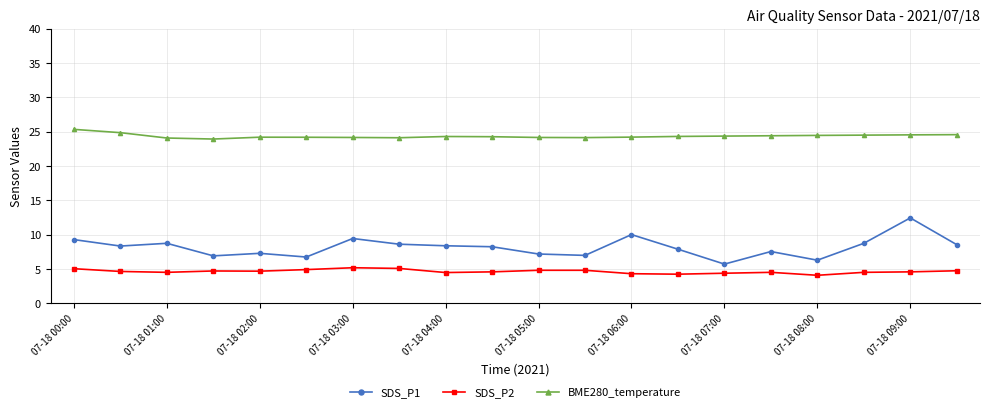

Count the number of categories in the chart.

20